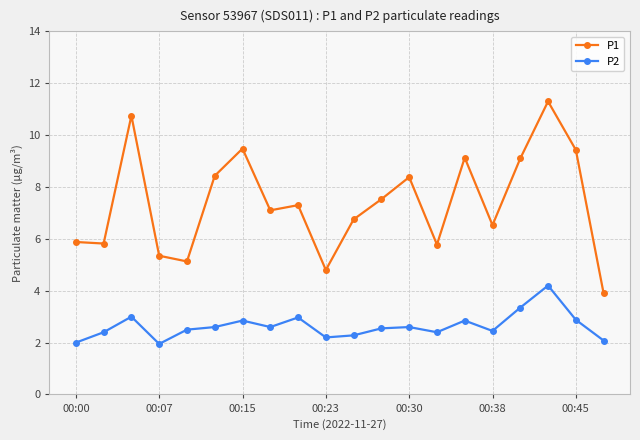

What is the value of the P2 point at the 11th from the left?

2.3